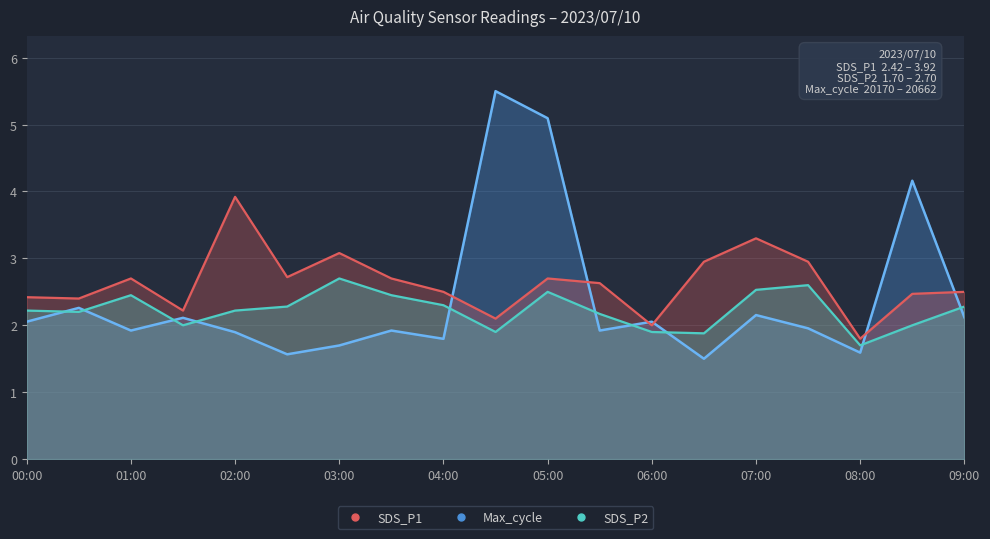

Reading right to left, transcribe all the data shown in this chart.

SDS_P1: 2.5	2.5	1.8	3.0	3.3	3.0	2.0	2.6	2.7	2.1	2.5	2.7	3.1	2.7	3.9	2.2	2.7	2.4	2.4
SDS_P2: 2.3	2.0	1.7	2.6	2.5	1.9	1.9	2.2	2.5	1.9	2.3	2.5	2.7	2.3	2.2	2.0	2.5	2.2	2.2
Max_cycle: 2.1	4.2	1.6	2.0	2.2	1.5	2.1	1.9	5.1	5.5	1.8	1.9	1.7	1.6	1.9	2.1	1.9	2.3	2.1